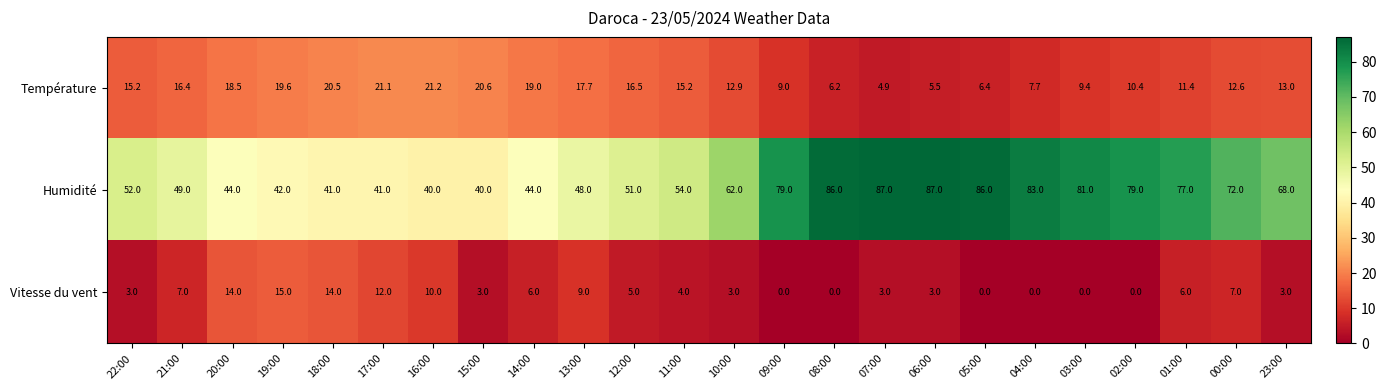

What is the total value across all series at 17:00?

74.1